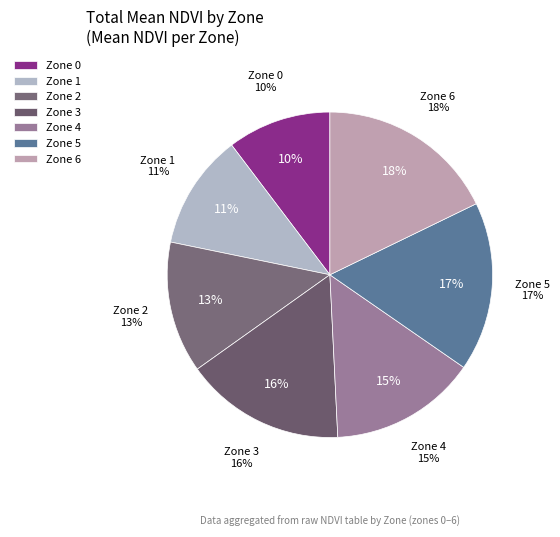

Between 3 and 11, which is larger?

11